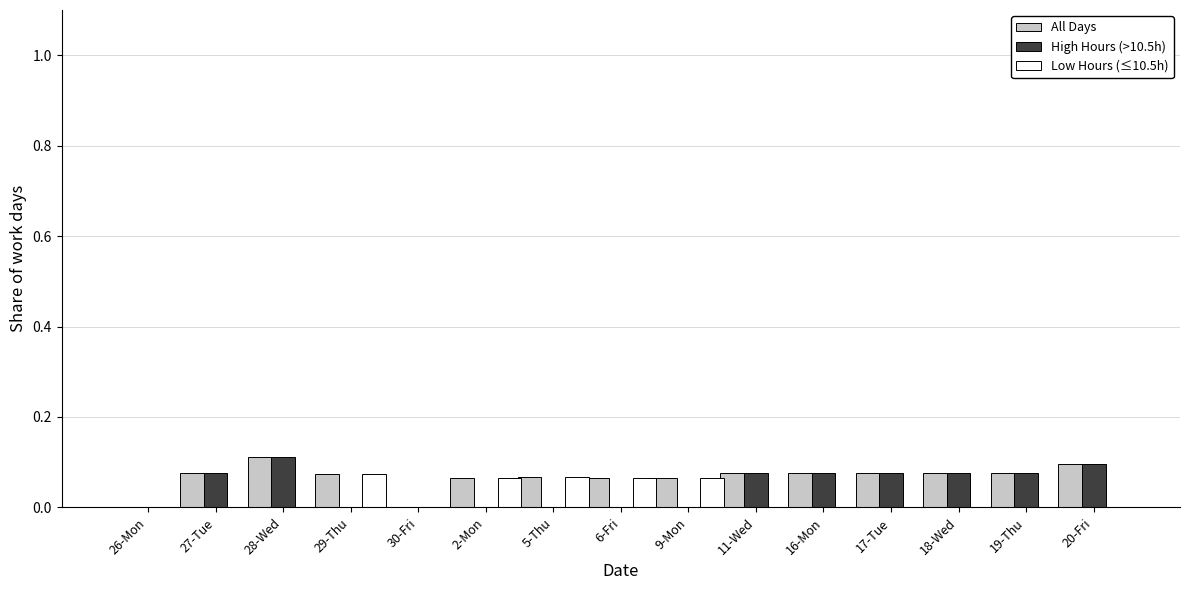

The value of All Days at 19-Thu is 0.1. True or false?

True